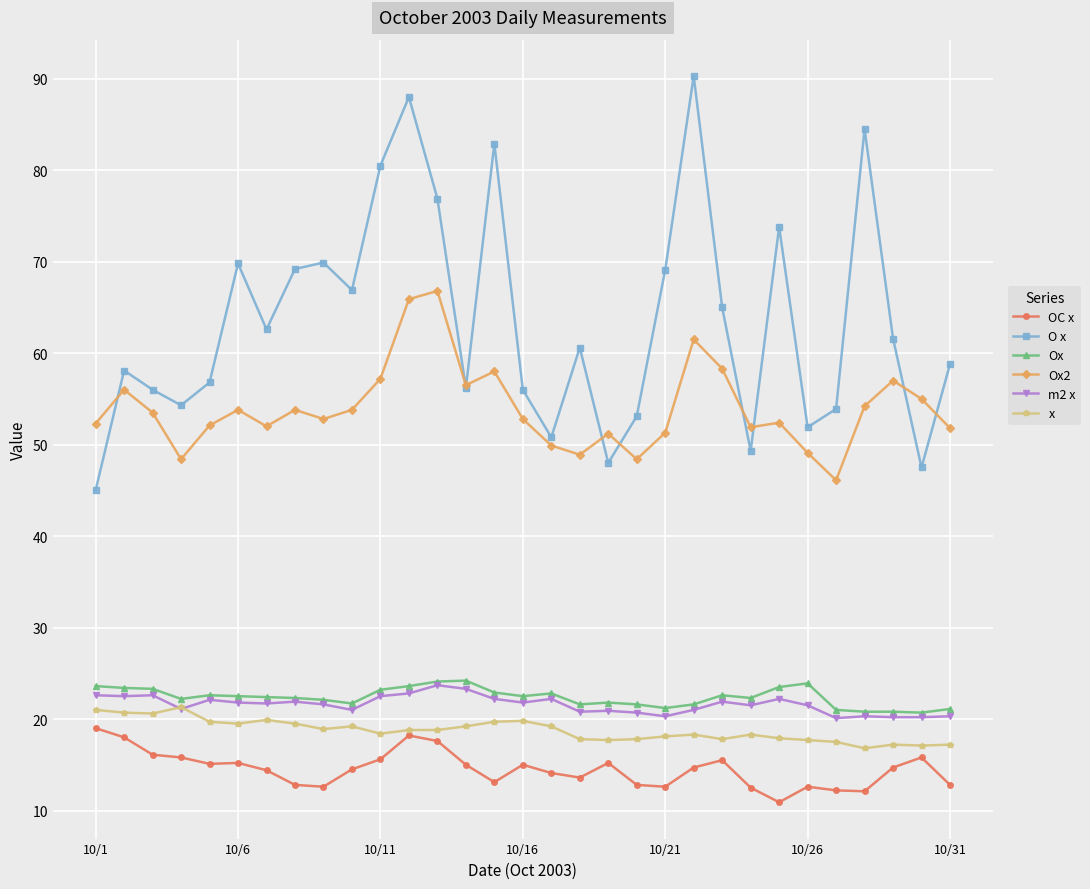

What is the difference between the maximum and minimum values in the m2 x series?

3.6